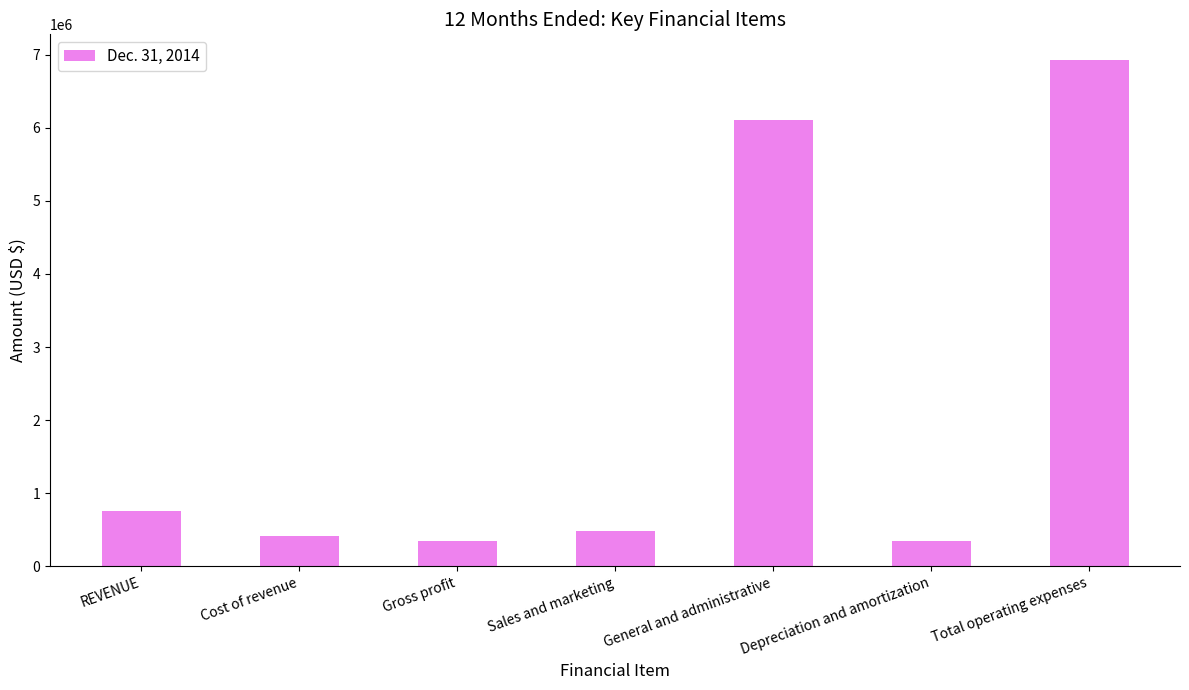

Approximately how many times larger is the value at General and administrative compared to Gross profit?

17.6